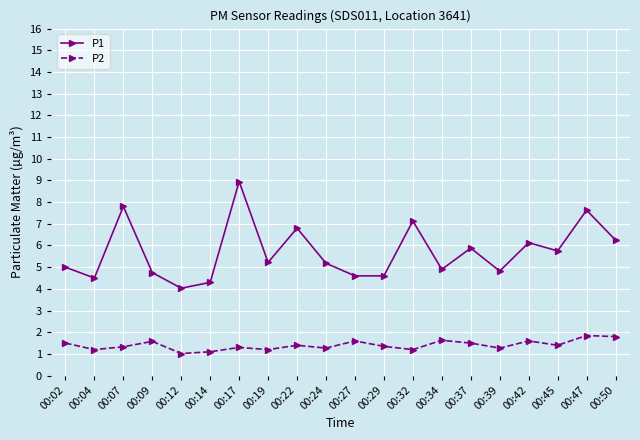

Does the chart display data point markers on the line(s)?

Yes